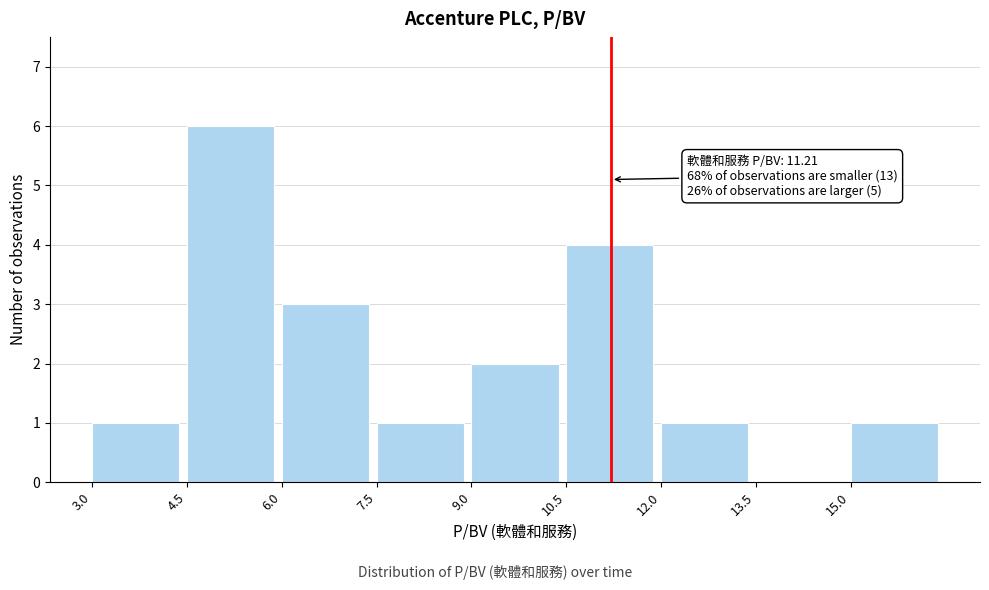

Over which range of the x-axis is the bar tallest?

4.5 to 6.0